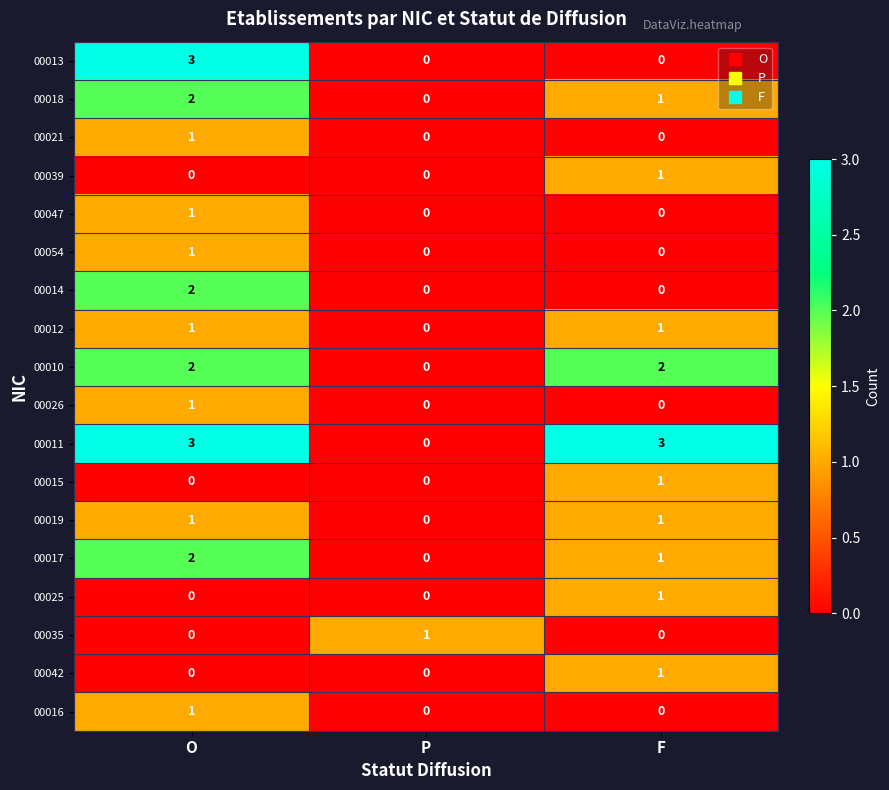

At which label does 00017 first exceed 1?

O